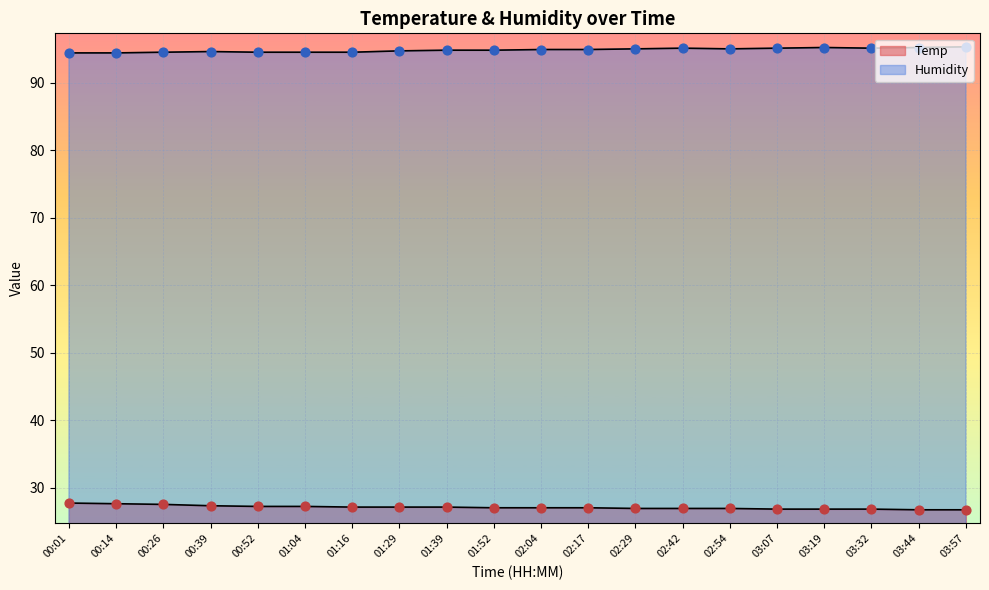

At which category is the sum across all series the highest?

00:01